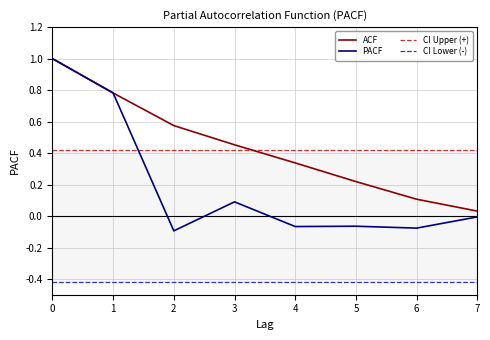

How many values in the PACF series are below 0?

5